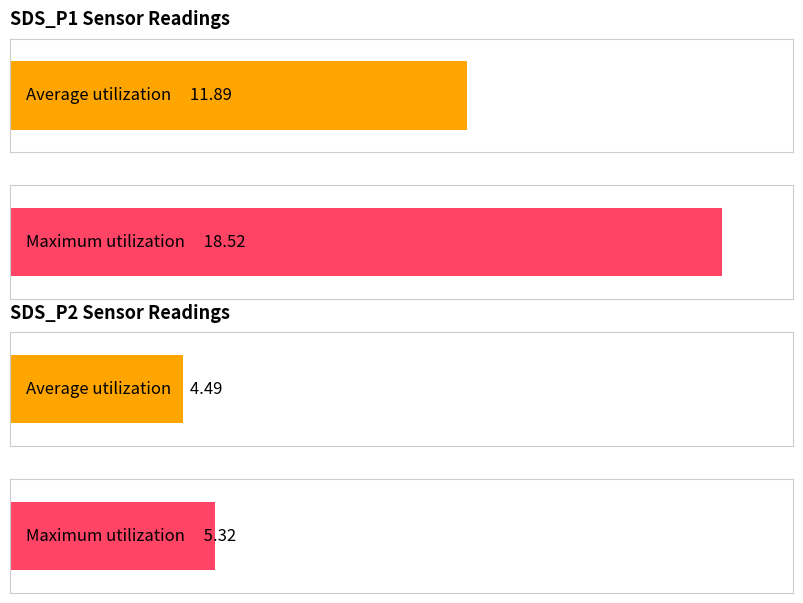

The value of SDS_P1 at 00:47 is 6.6. True or false?

False